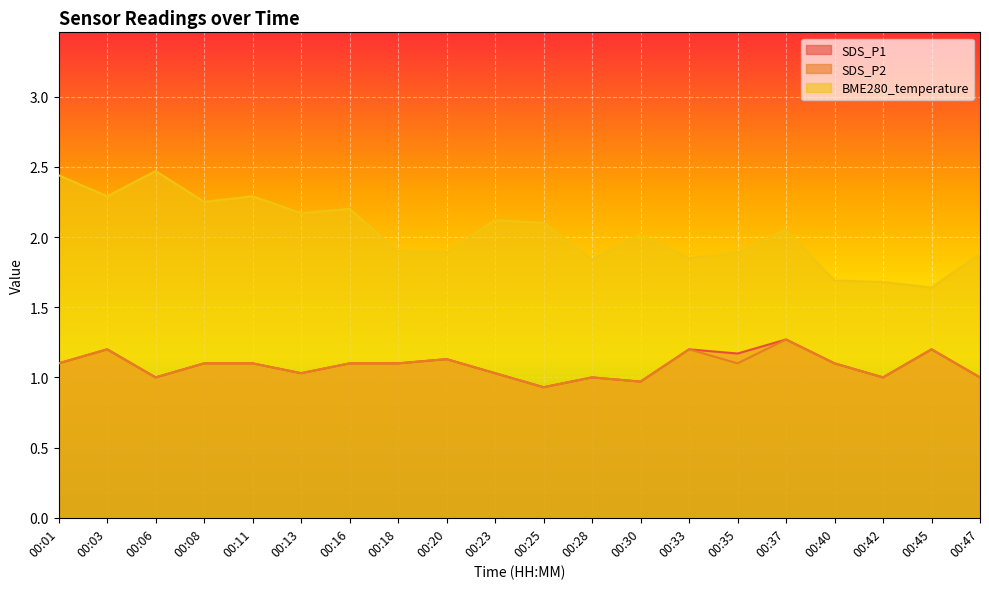

Reading left to right, transcribe all the data shown in this chart.

SDS_P1: 1.1	1.2	1.0	1.1	1.1	1.0	1.1	1.1	1.1	1.0	0.9	1.0	1.0	1.2	1.2	1.3	1.1	1.0	1.2	1.0
SDS_P2: 1.1	1.2	1.0	1.1	1.1	1.0	1.1	1.1	1.1	1.0	0.9	1.0	1.0	1.2	1.1	1.3	1.1	1.0	1.2	1.0
BME280_temperature: 2.4	2.3	2.5	2.2	2.3	2.2	2.2	1.9	1.9	2.1	2.1	1.8	2.0	1.9	1.9	2.0	1.7	1.7	1.6	1.9